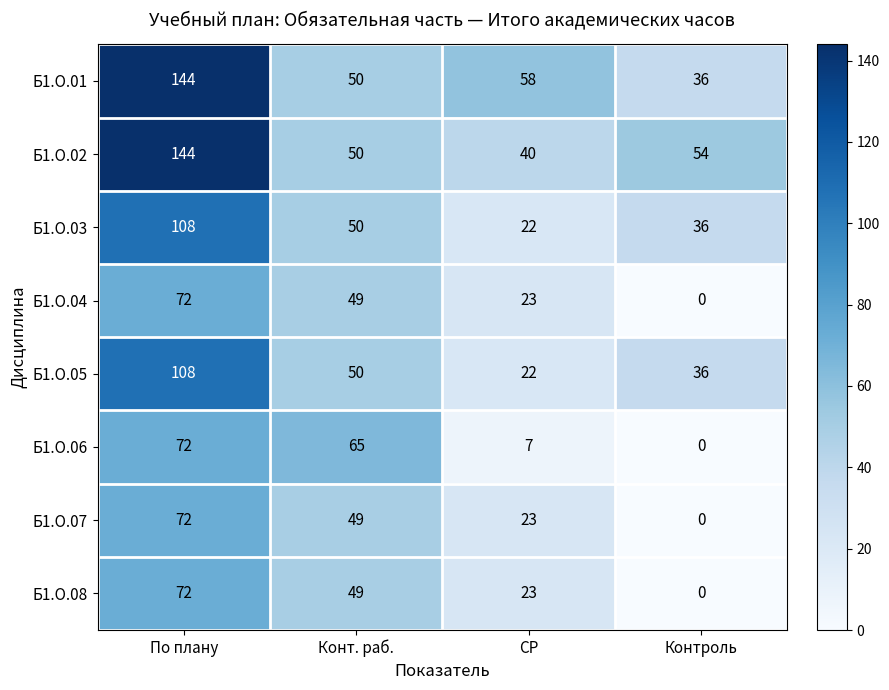

The Б1.О.07 series shows 41 at СР. True or false?

False